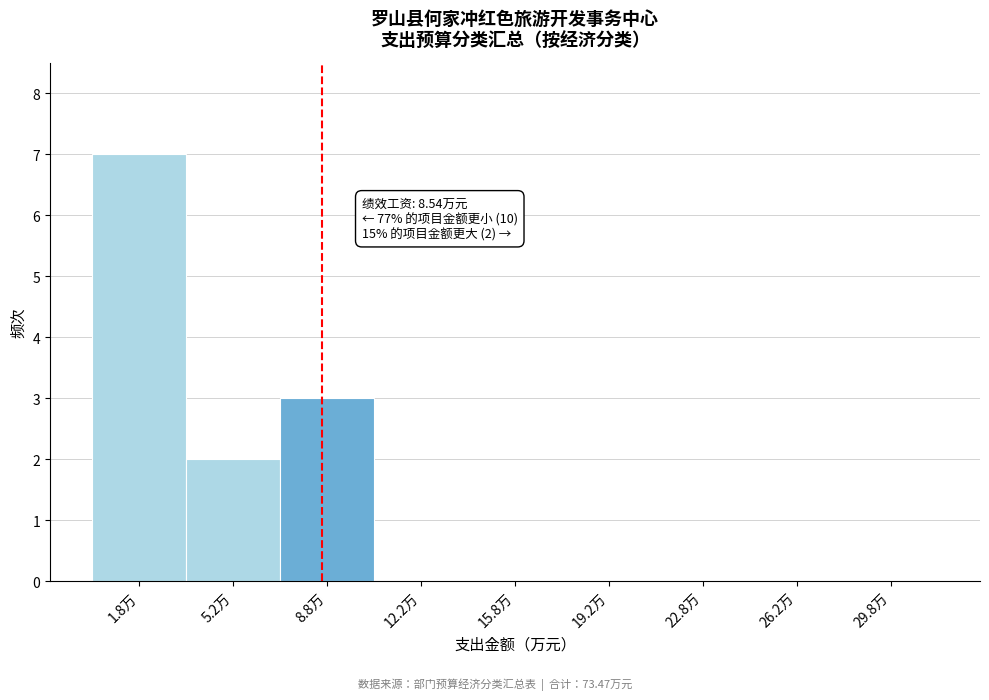

Which range on the x-axis has the tallest bar?

0.0 to 3.5